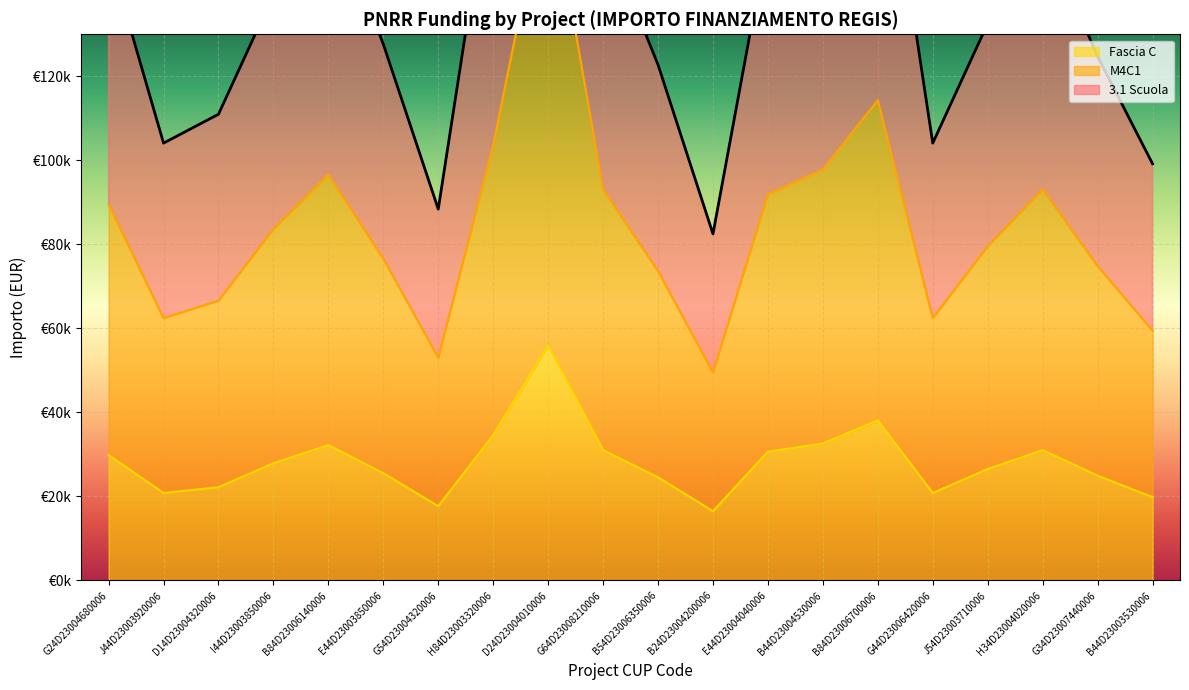

At which label does M4C1 first exceed 83667?

G24D23004680006